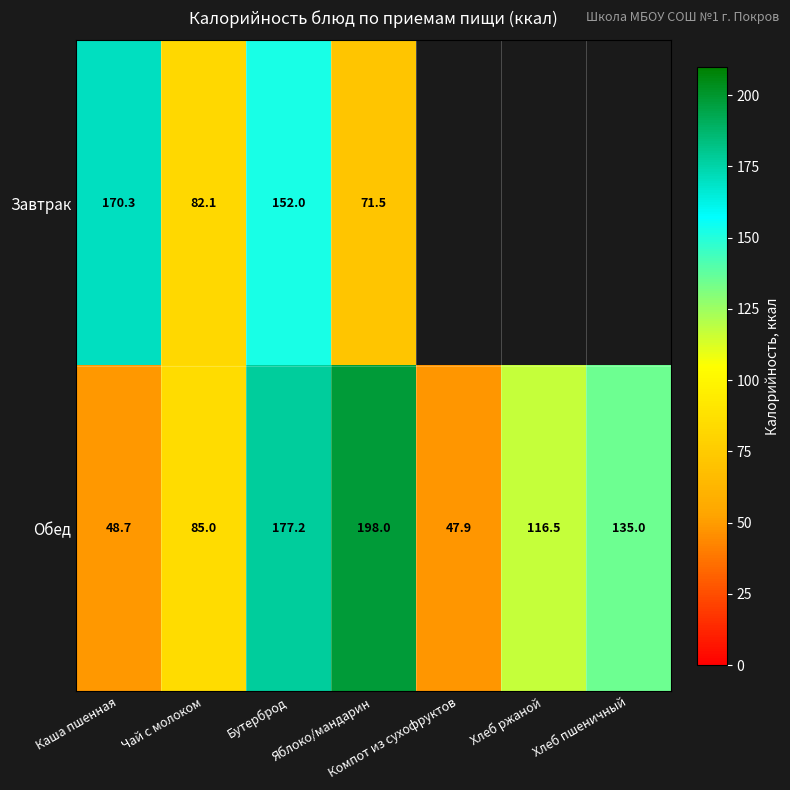

Rank the series at Чай с молоком from lowest to highest value.

Завтрак, Обед